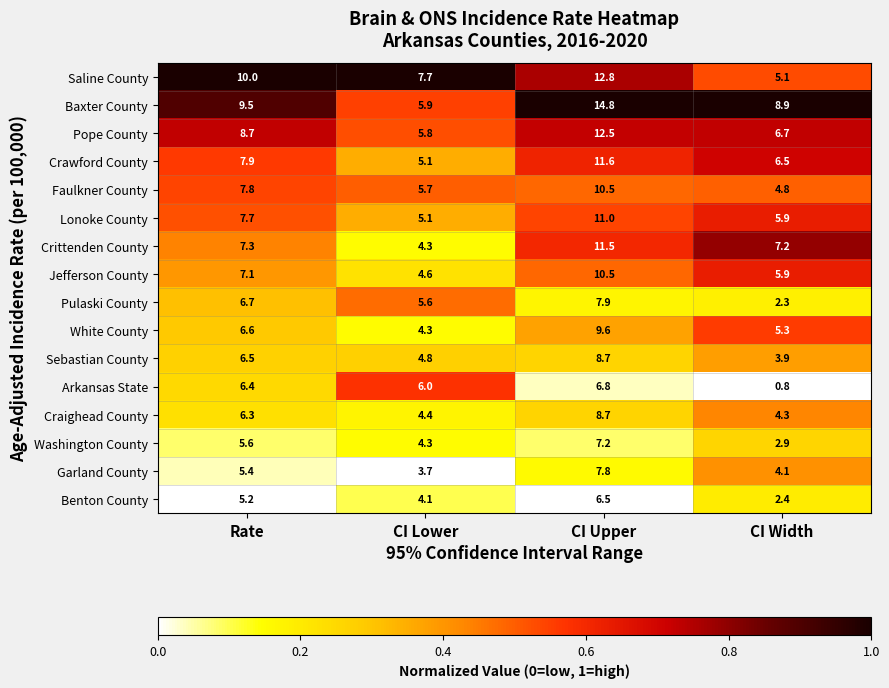

Is it true that Pope County equals 12.5 at CI Upper?

True